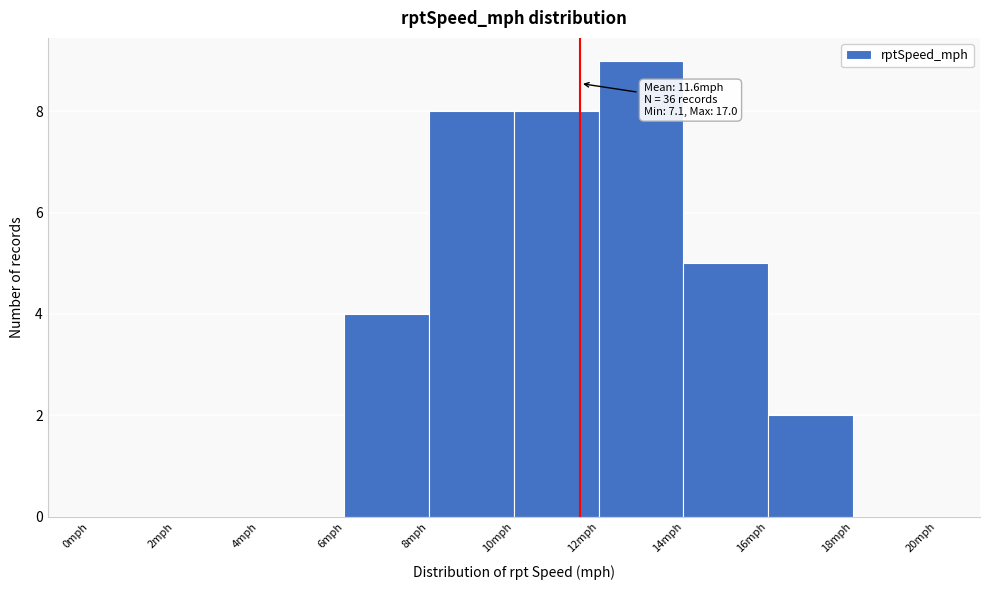

Which range on the x-axis has the tallest bar?

12 to 14